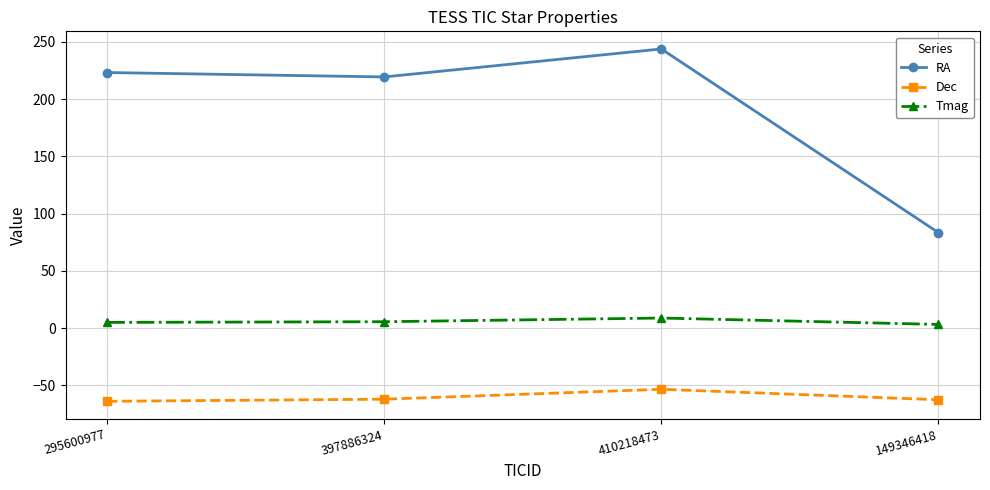

At 295600977, list the series in order from smallest to largest.

Dec, Tmag, RA